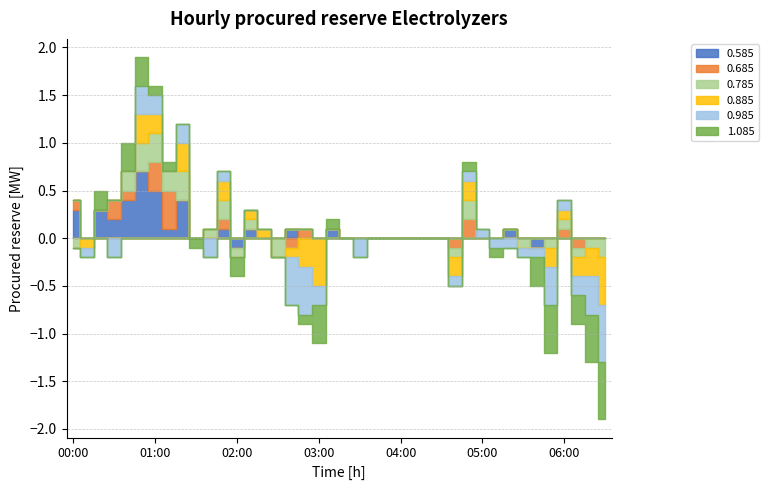

What is the label of the 35th point from the right?

00:50